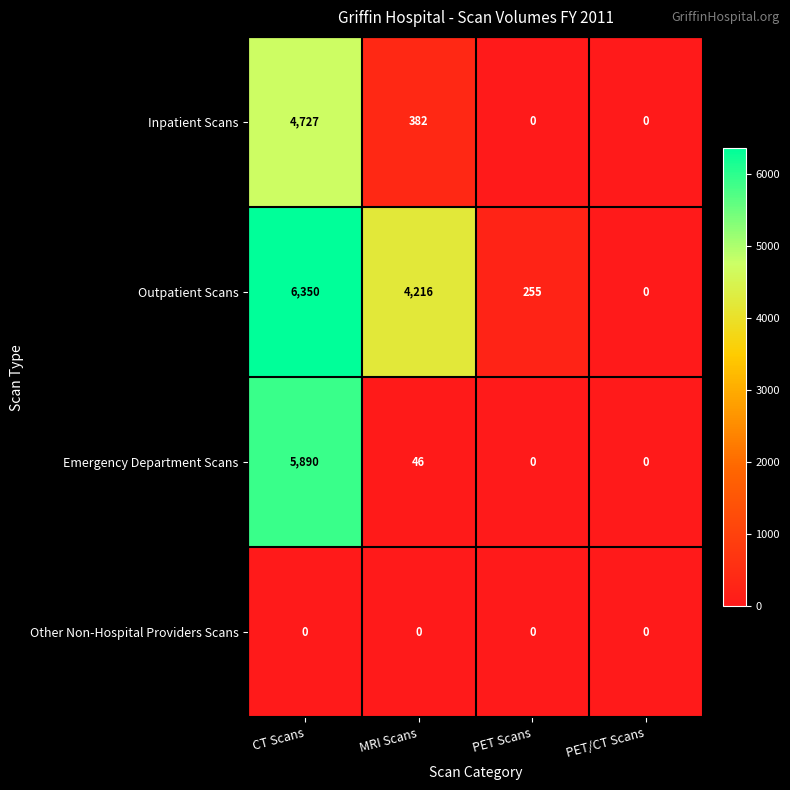

What is the difference between the highest and lowest values at MRI Scans?

4216